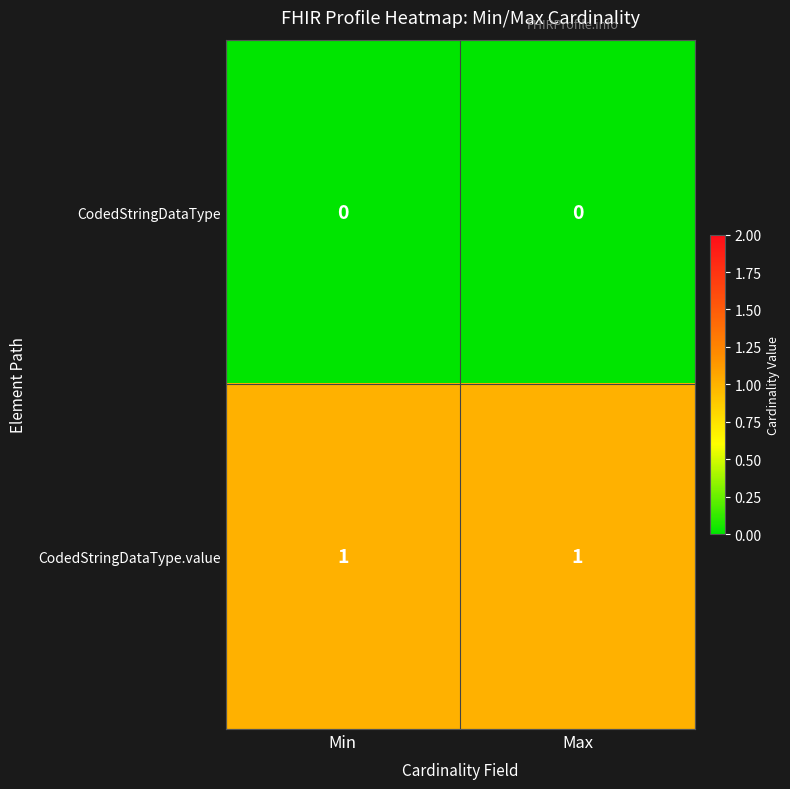

List the series in order of their peak value, highest first.

CodedStringDataType.value, CodedStringDataType